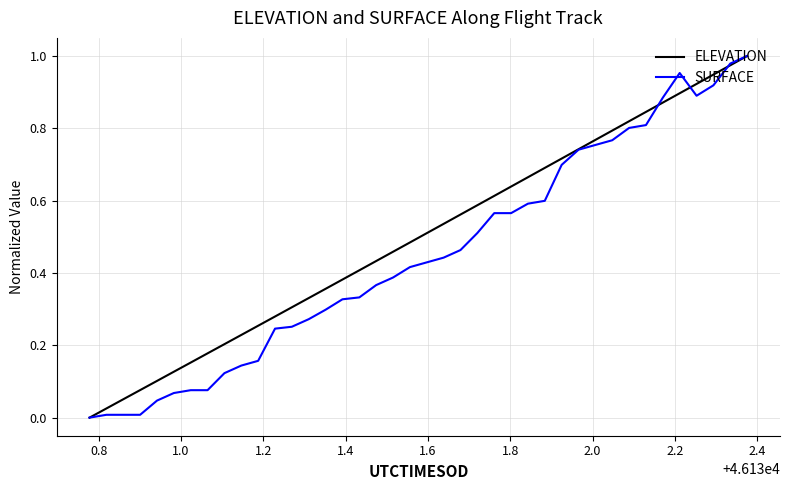

True or false: ELEVATION has more than 1 points higher than both neighbors.

False